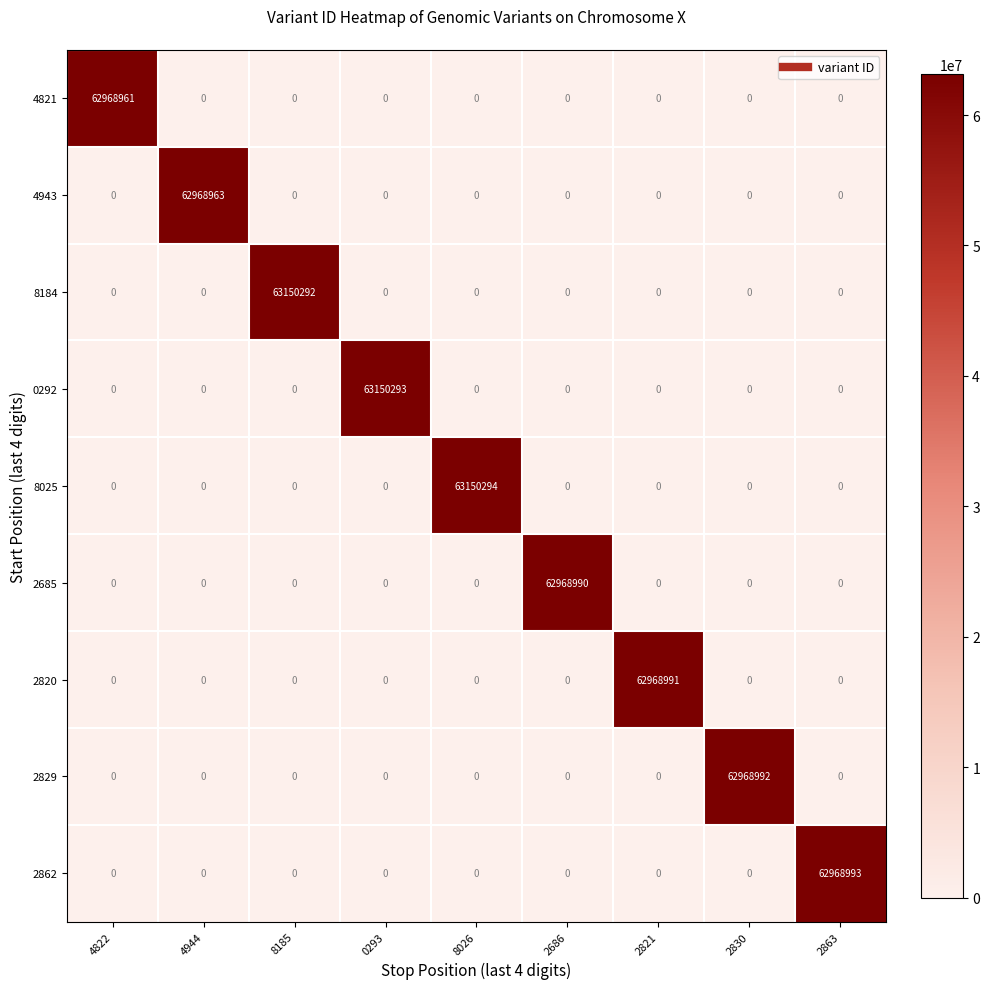

At how many categories does at least one series exceed 21950154?

9